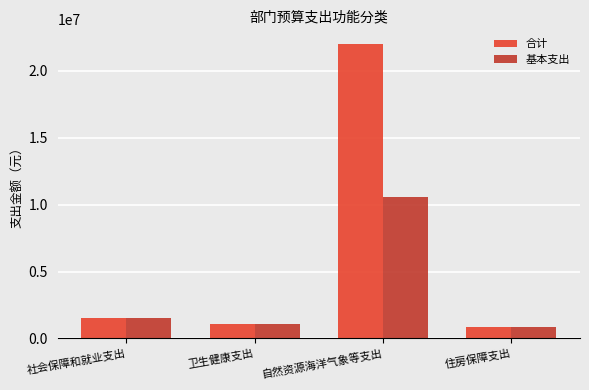

Reading left to right, what are all the values shown in this chart?

合计: 社会保障和就业支出=1560409.1	卫生健康支出=1085517.2	自然资源海洋气象等支出=22014780.4	住房保障支出=865609.9
基本支出: 社会保障和就业支出=1560409.1	卫生健康支出=1085517.2	自然资源海洋气象等支出=10560780.4	住房保障支出=865609.9